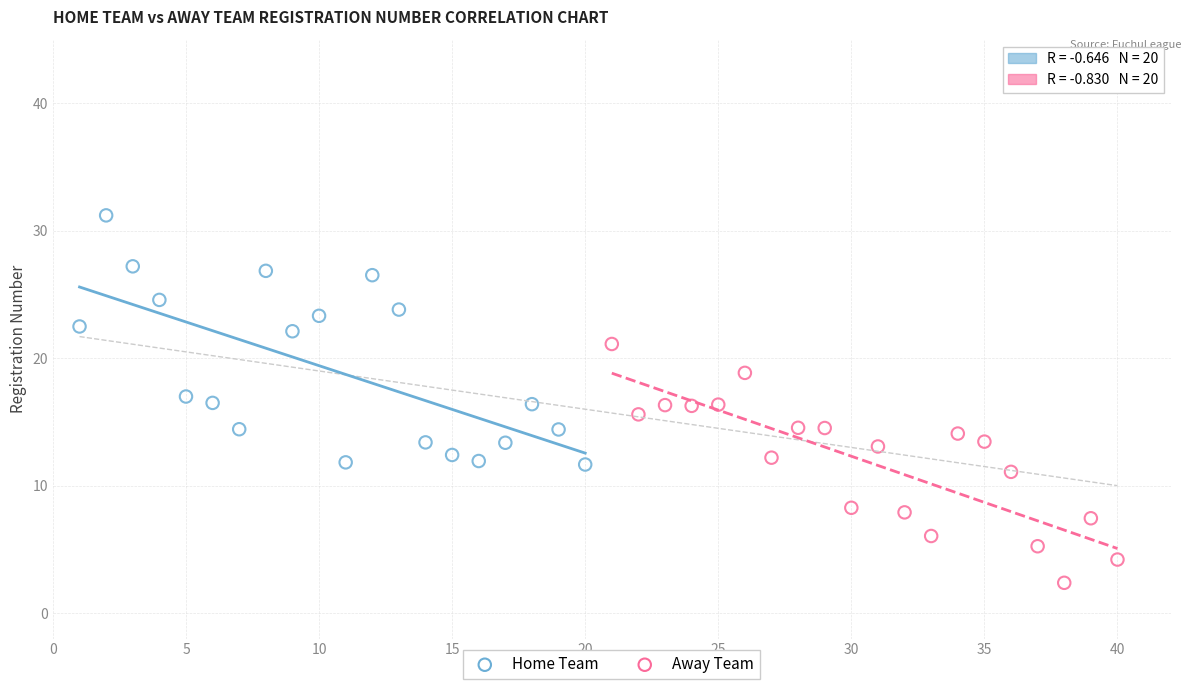

What are all the series names shown in the legend?

Home Team, Away Team